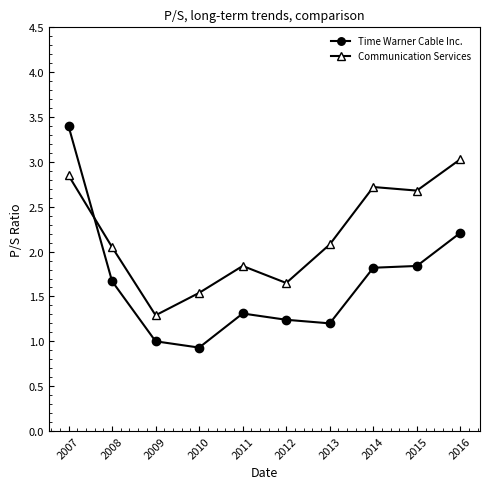

How many lines are shown in the chart?

2